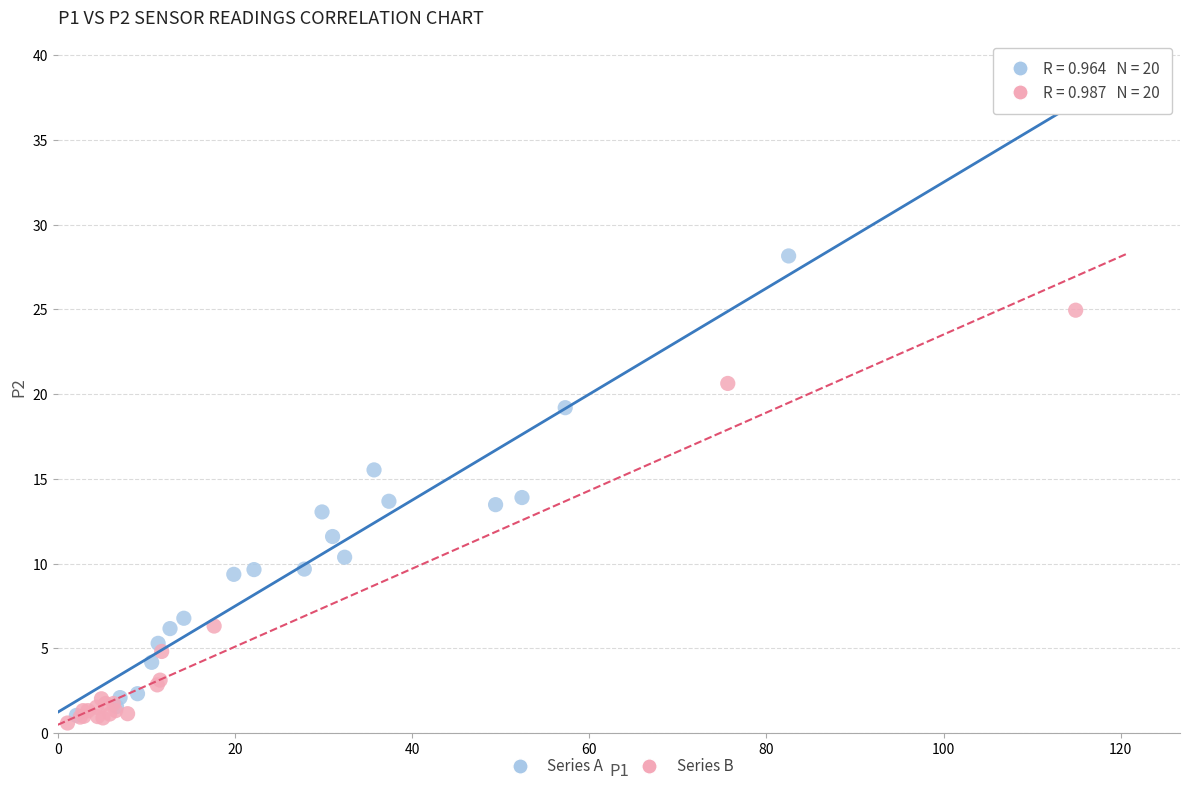

What are all the series names shown in the legend?

Series A, Series B